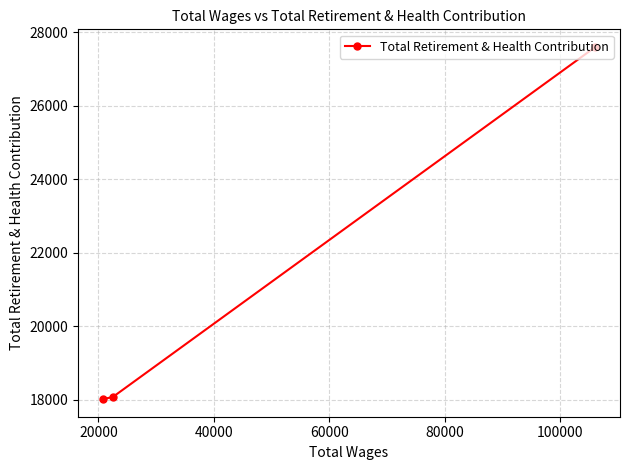

What is the average value?

21226